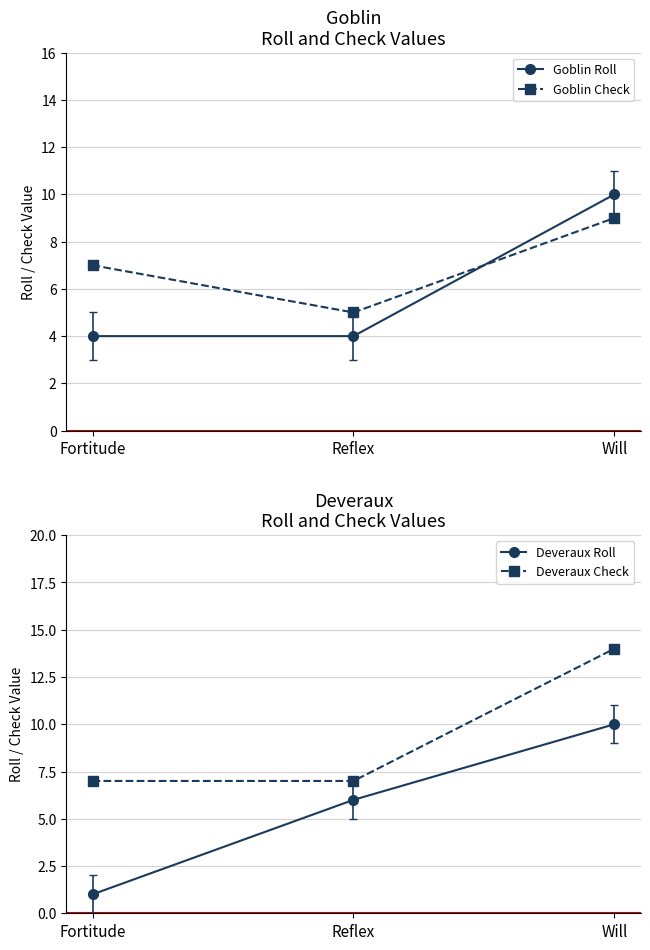

Is this an area chart (filled region under the line)?

No